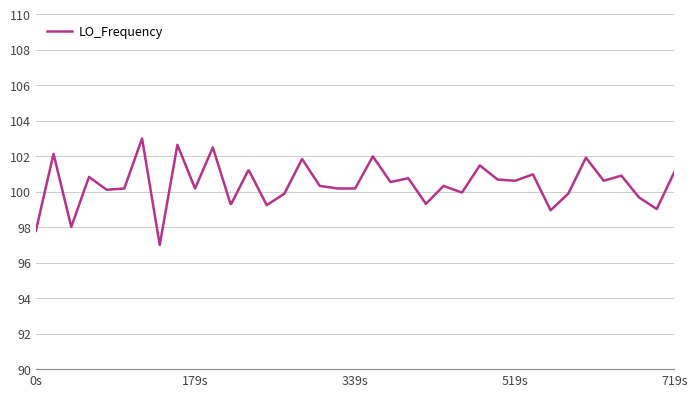

What is the difference between the maximum and minimum values?

6.0